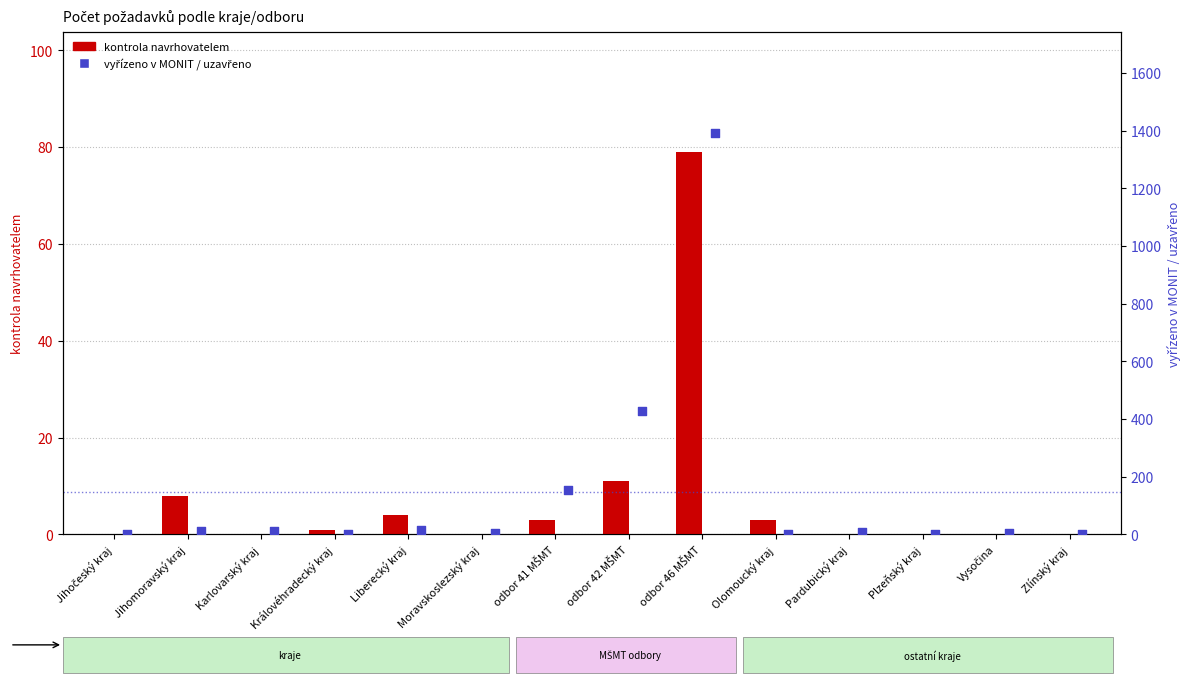

Which series reaches the minimum Y coordinate?

kontrola navrhovatelem